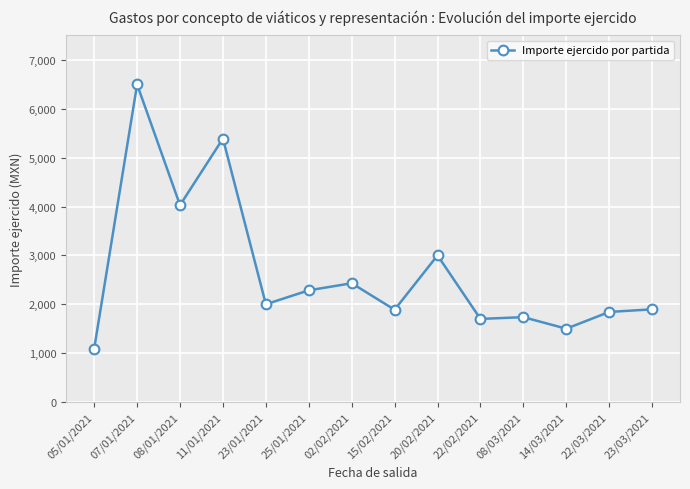

What is the difference between the maximum and minimum values?

5404.2